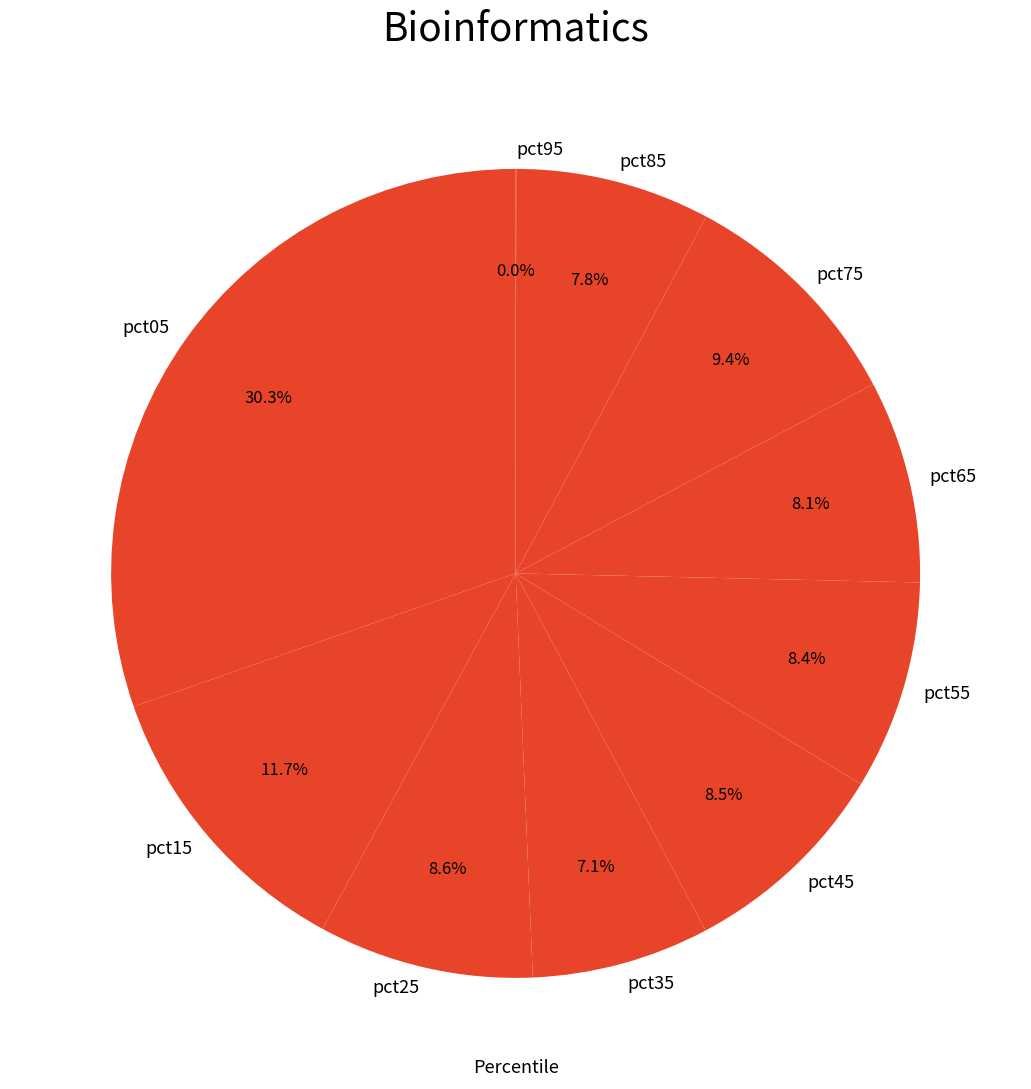

Which slice is the largest?

pct05